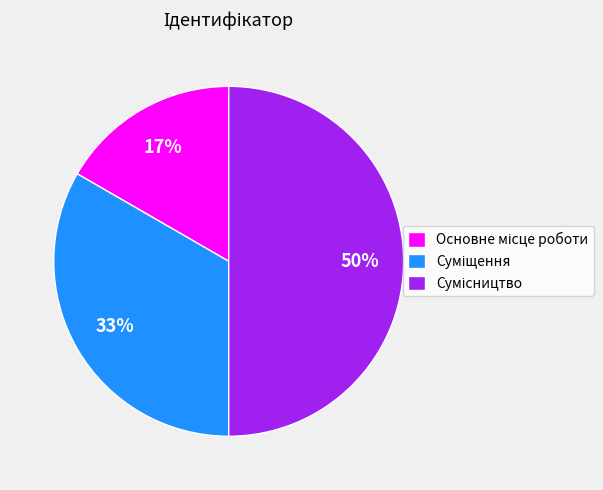

To the nearest percent, what is the difference between the largest and smallest slice percentages?

33%